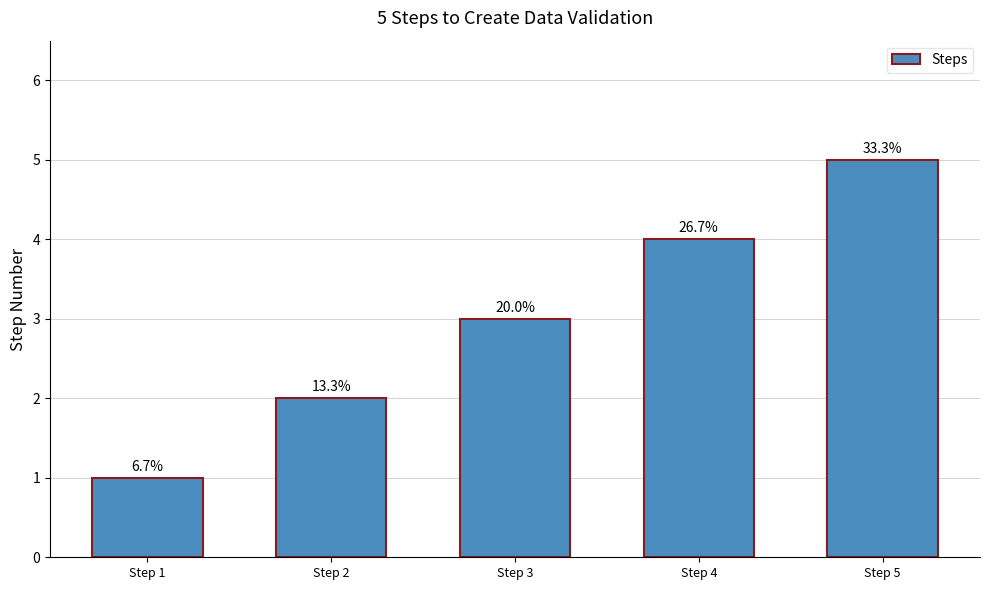

How many data points are above 3?

2